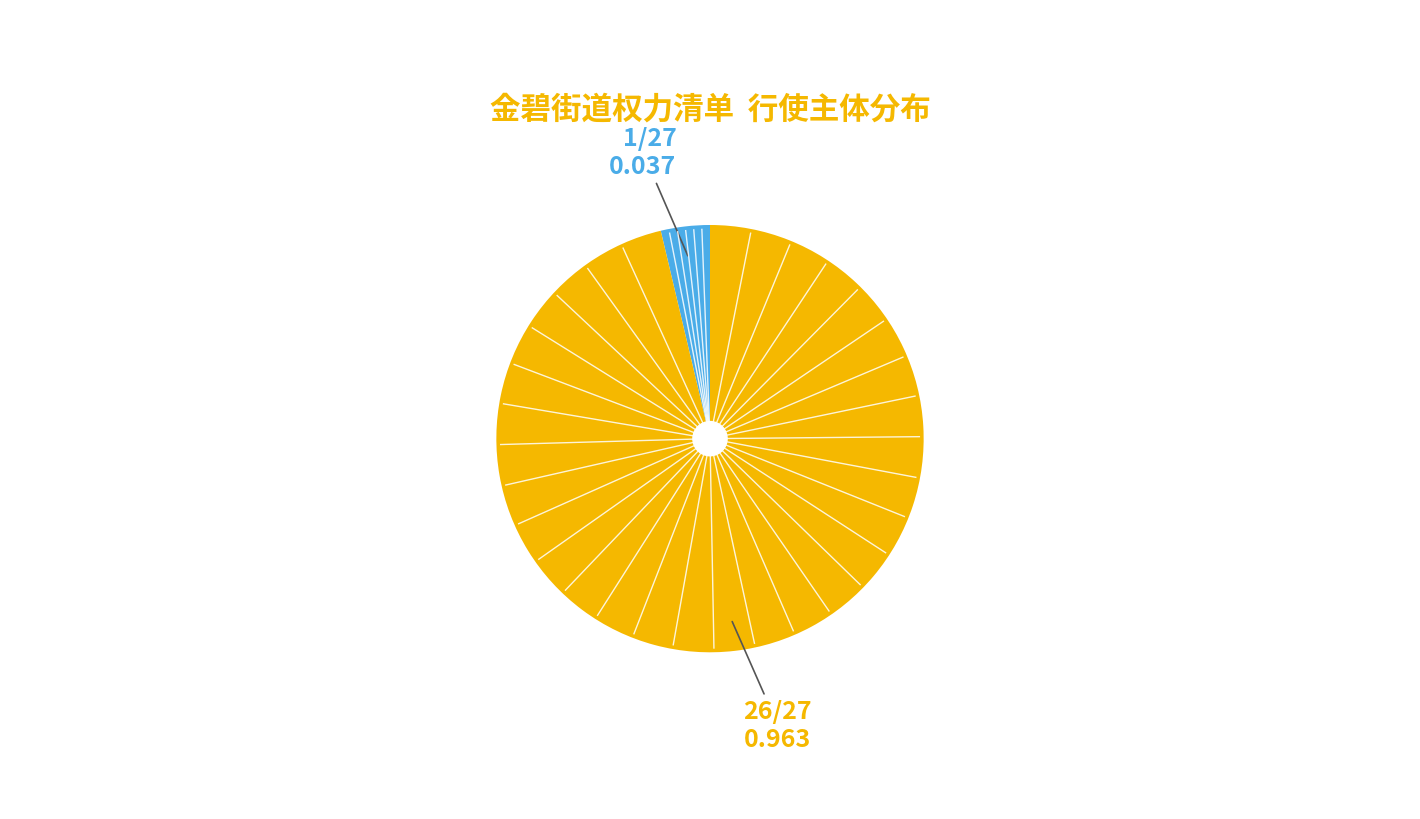

Does any single category account for the majority?

Yes